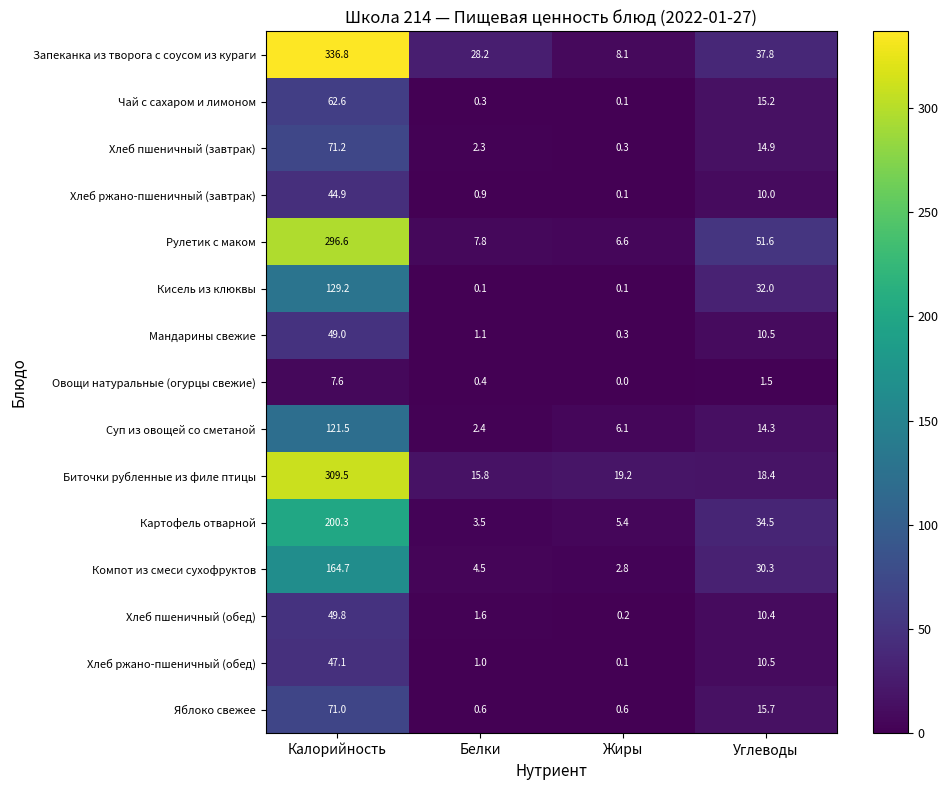

Which series changed the most between Калорийность and Белки?

Запеканка из творога с соусом из кураги